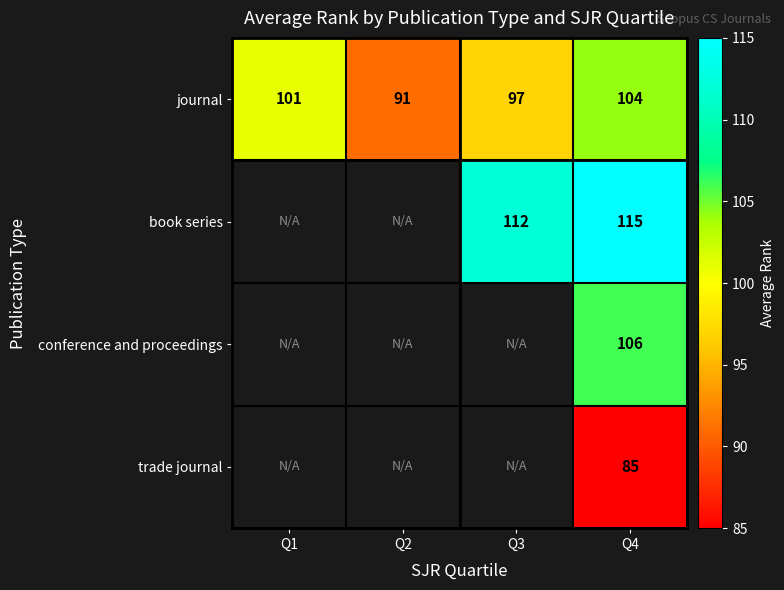

What is the difference between the highest and lowest values at Q4?

30